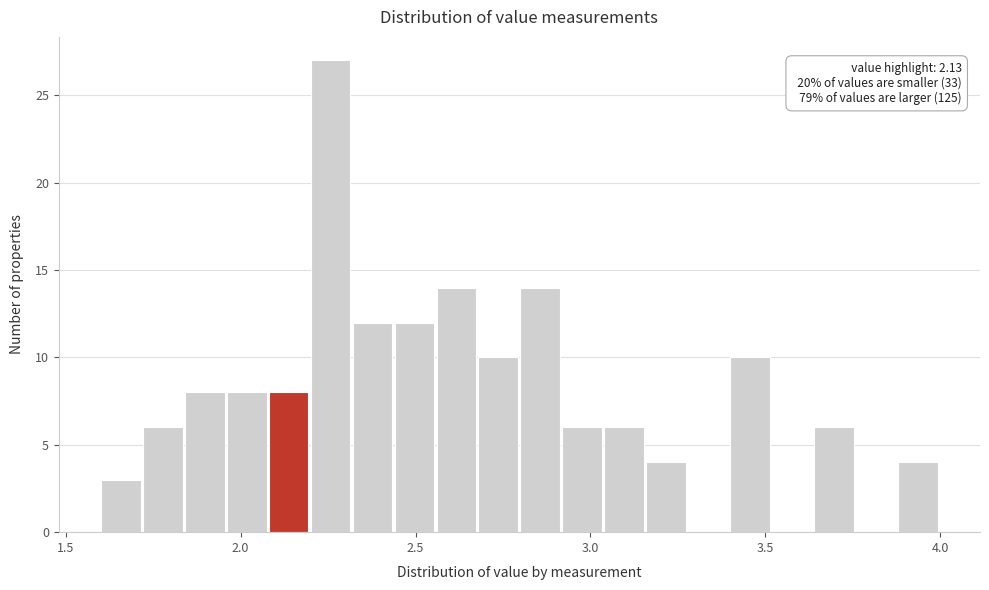

Around what value on the x-axis is the tallest bar? Give the approximate position of its centre, as read against the axis.

2.25